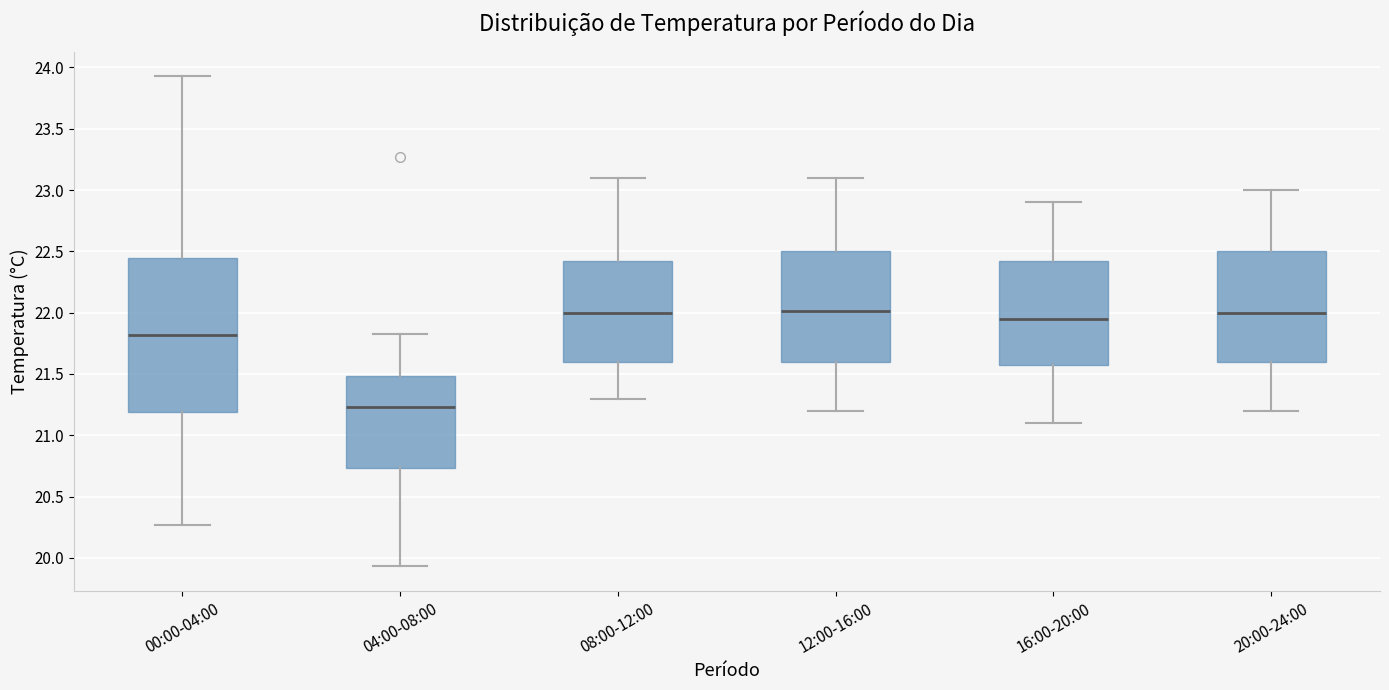

Which box's median line is the lowest?

04:00-08:00